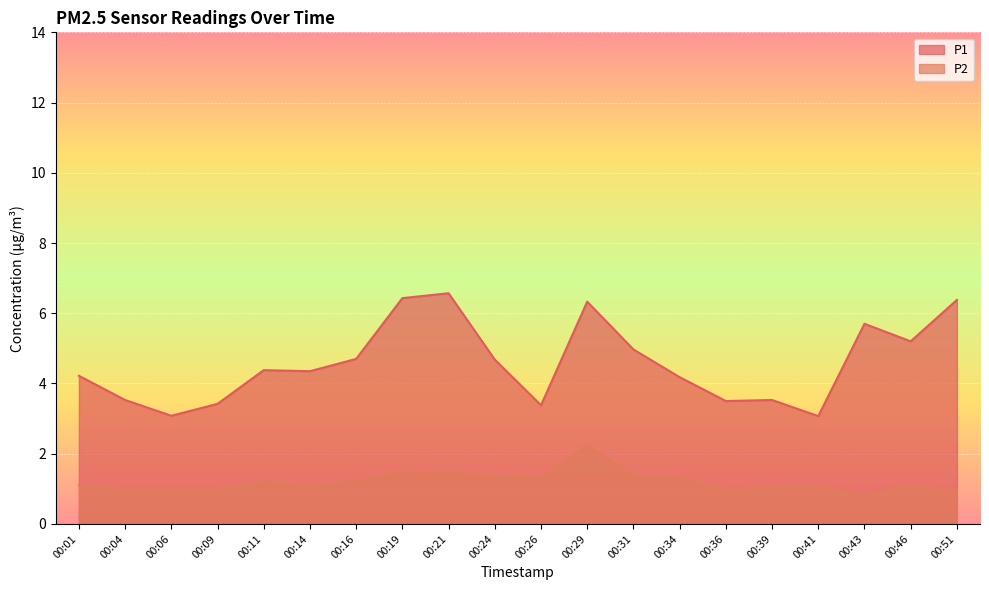

Reading left to right, transcribe all the data shown in this chart.

P1: 00:01=4.2	00:04=3.5	00:06=3.1	00:09=3.4	00:11=4.4	00:14=4.3	00:16=4.7	00:19=6.4	00:21=6.6	00:24=4.7	00:26=3.4	00:29=6.3	00:31=5.0	00:34=4.2	00:36=3.5	00:39=3.5	00:41=3.1	00:43=5.7	00:46=5.2	00:51=6.4
P2: 00:01=1.1	00:04=1.0	00:06=1.0	00:09=1.0	00:11=1.2	00:14=1.1	00:16=1.2	00:19=1.5	00:21=1.4	00:24=1.4	00:26=1.4	00:29=2.2	00:31=1.4	00:34=1.3	00:36=1.0	00:39=1.1	00:41=1.1	00:43=0.8	00:46=1.1	00:51=0.9